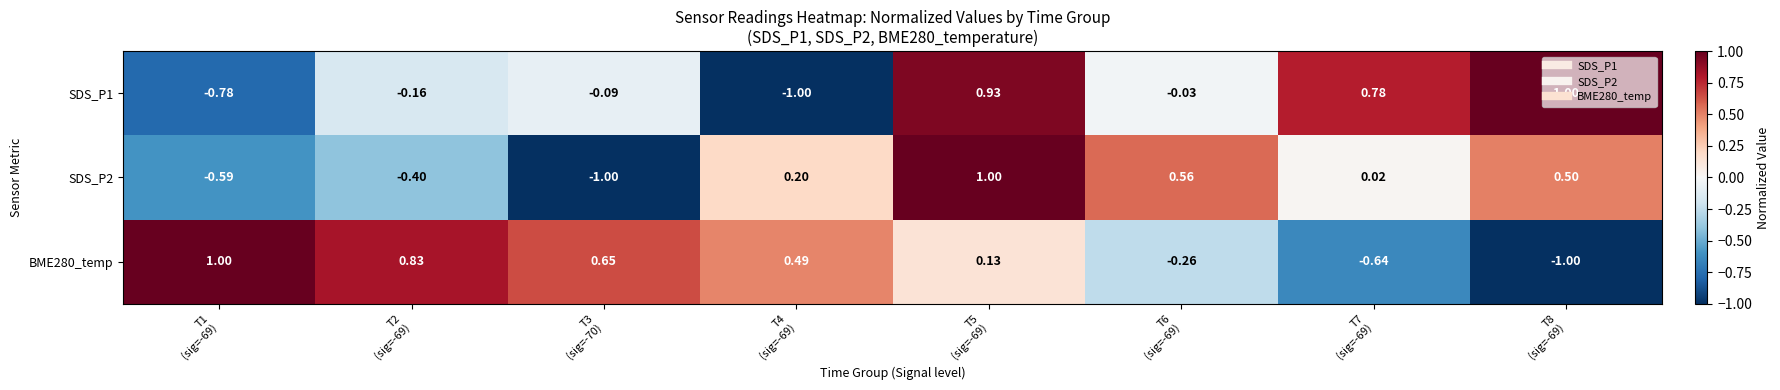

Between T5
(sig=-69) and T7
(sig=-69), which series saw the biggest shift?

SDS_P2